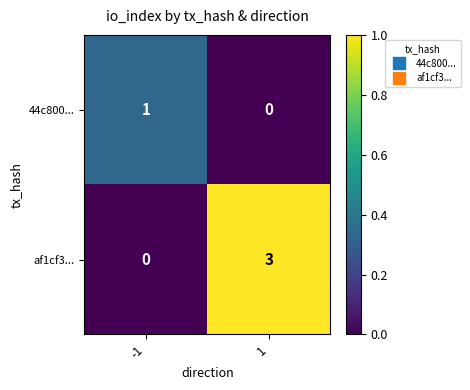

Reading right to left, extract all data points from this chart.

44c800...: 0	1
af1cf3...: 3	0